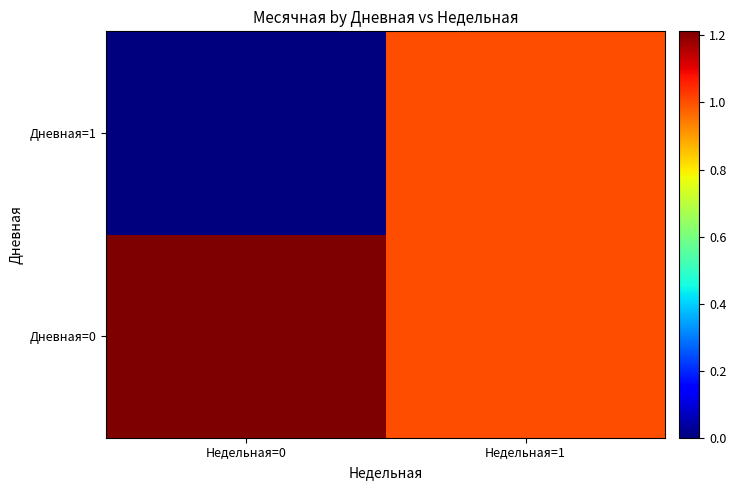

How many series are shown in this chart?

2